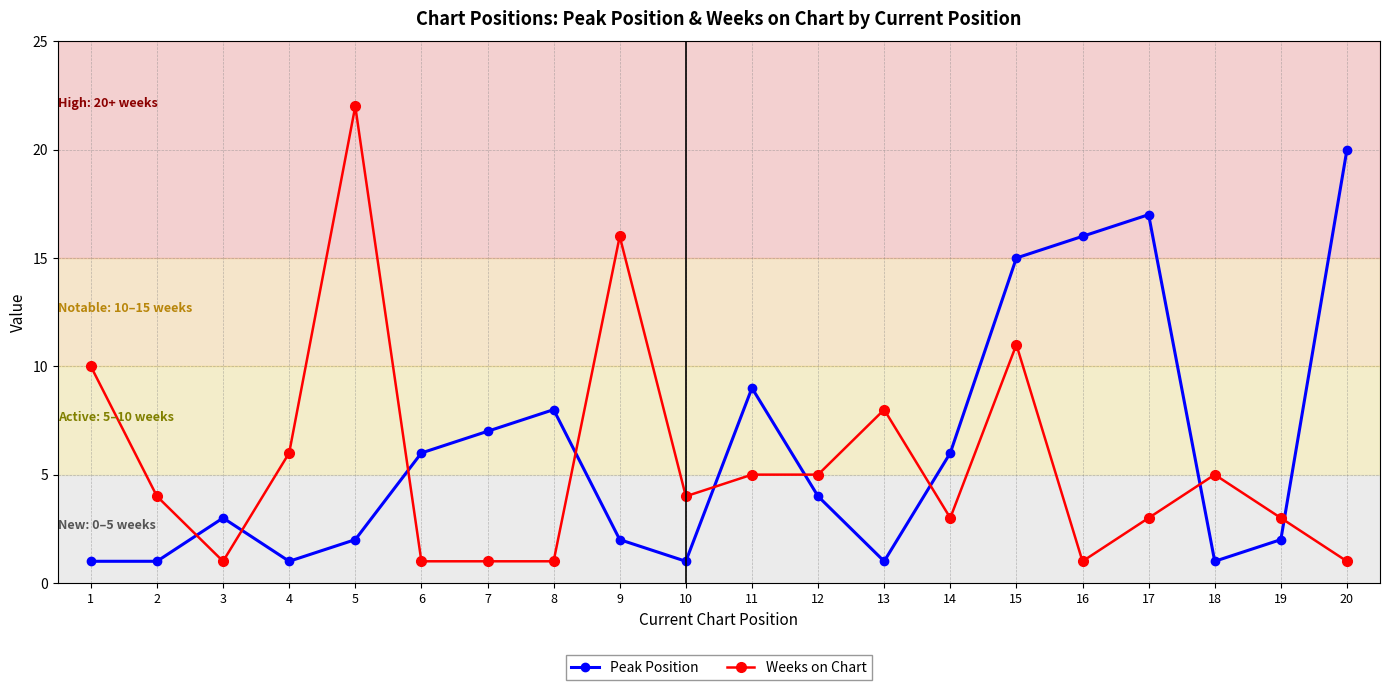

At which category is the sum across all series the highest?

15